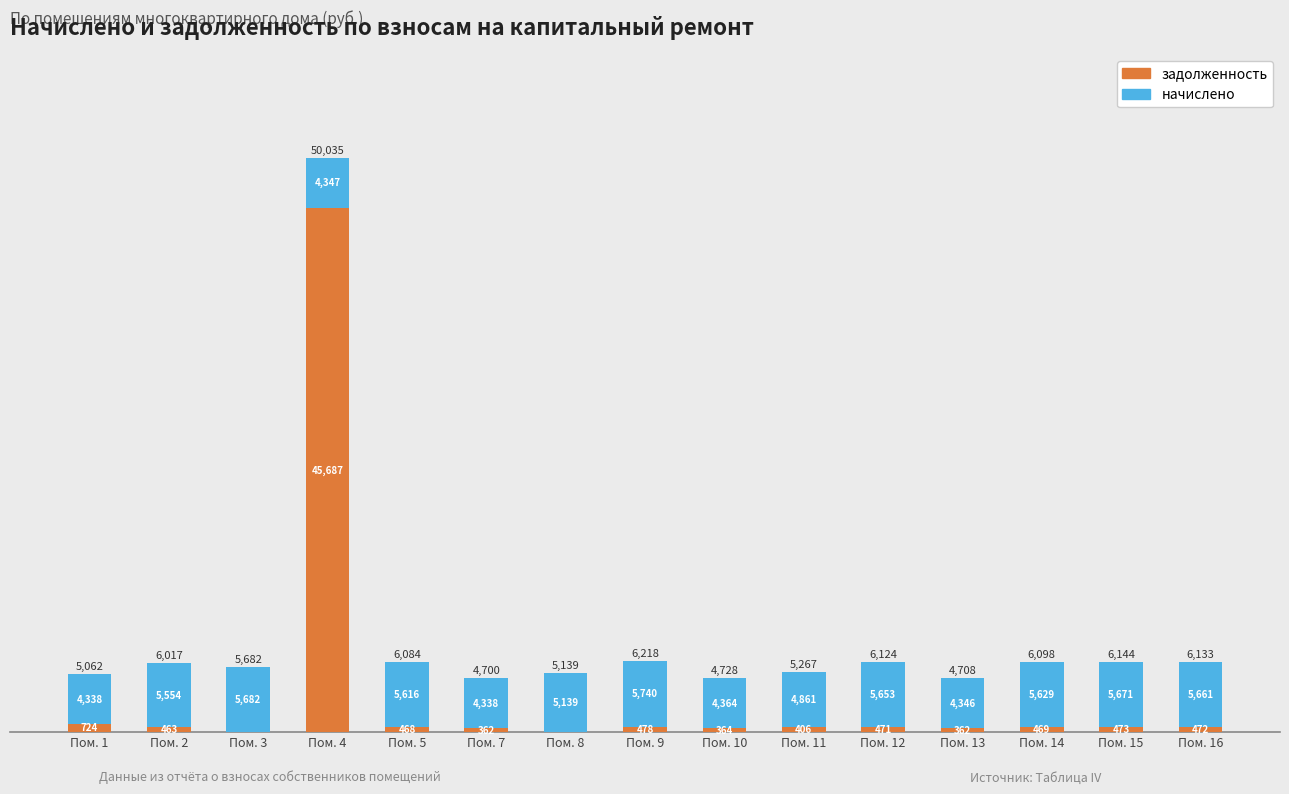

At which label does задолженность reach its peak?

Пом. 4